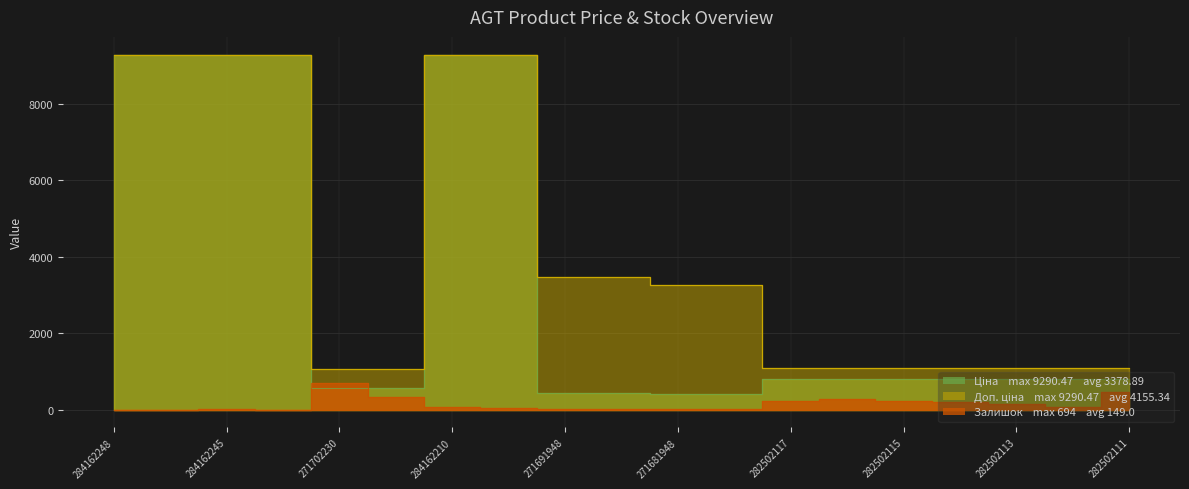

Rank the series by their average value, from highest to lowest.

Доп. ціна, Ціна, Залишок